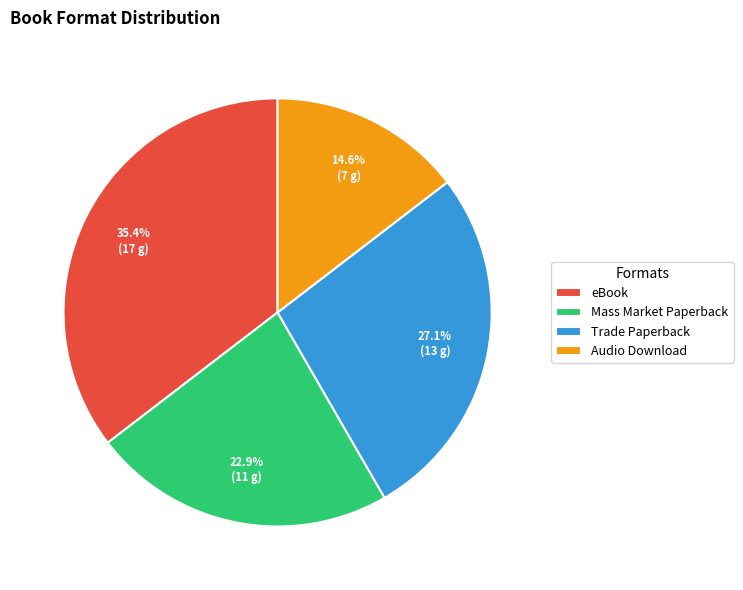

Does any single category account for the majority?

No